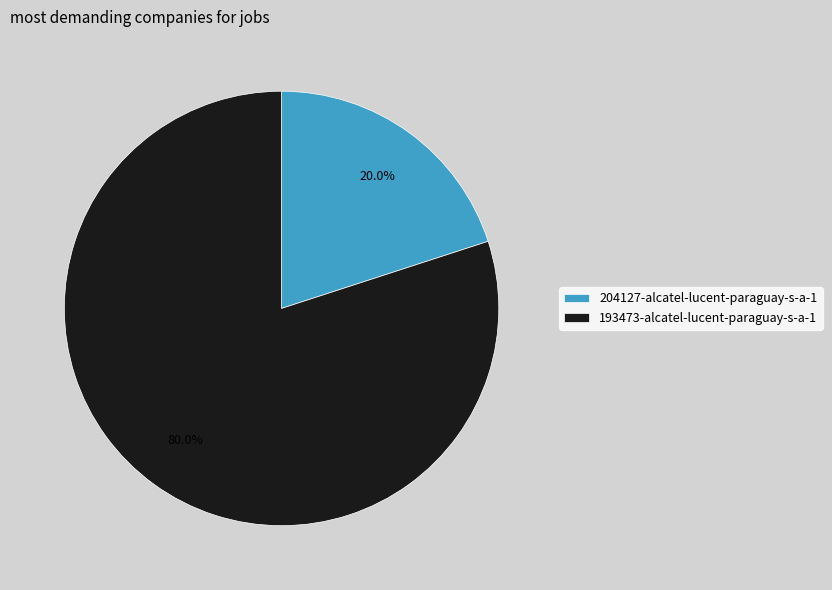

The 204127-alcatel-lucent-paraguay-s-a-1 slice represents 20% of the pie. True or false?

True